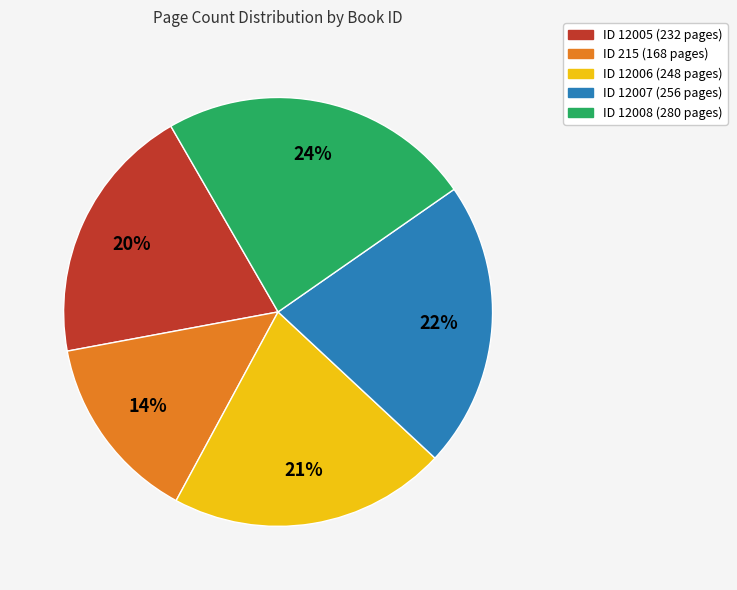

Is there any slice that represents more than half of the pie?

No